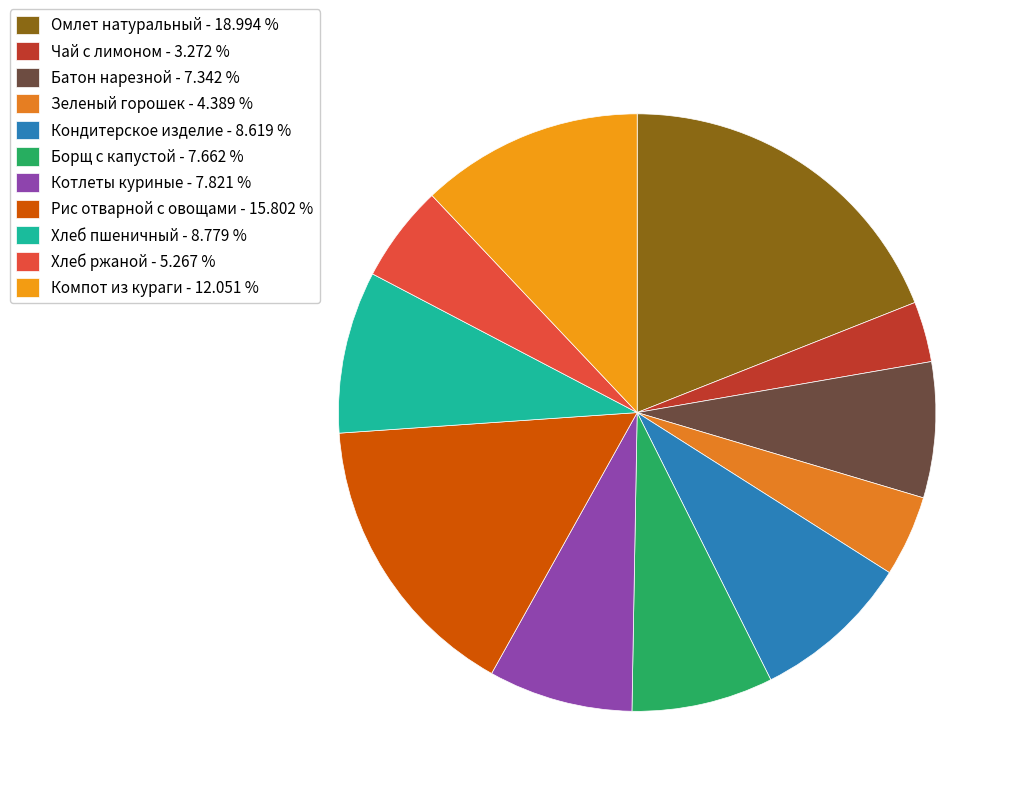

Which slice is the largest?

Омлет натуральный